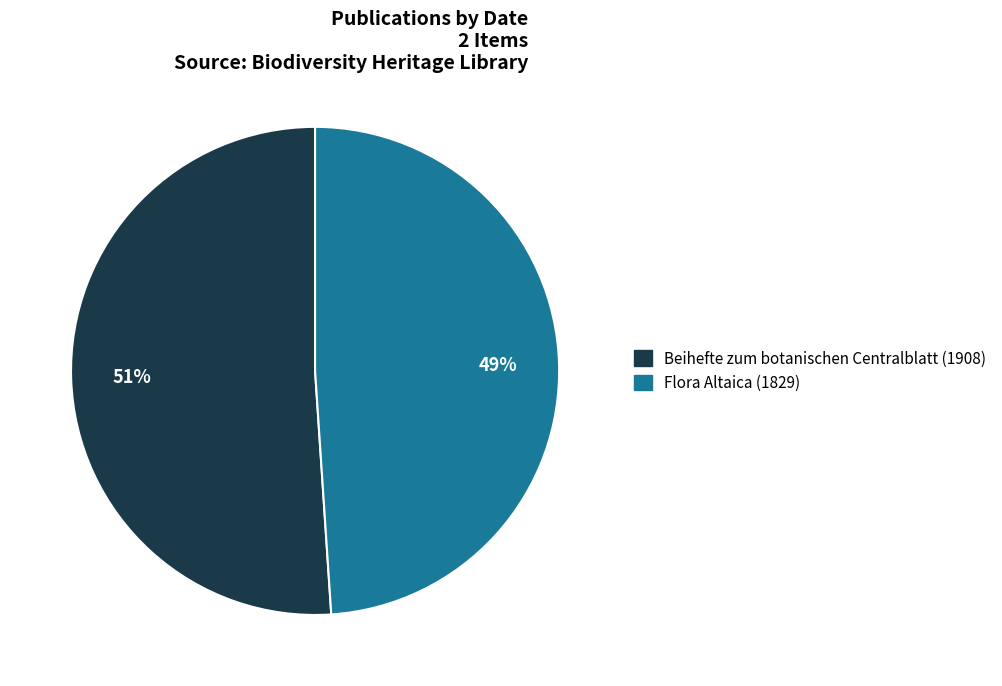

Rank the categories by value from lowest to highest.

Flora Altaica (1829), Beihefte zum botanischen Centralblatt (1908)